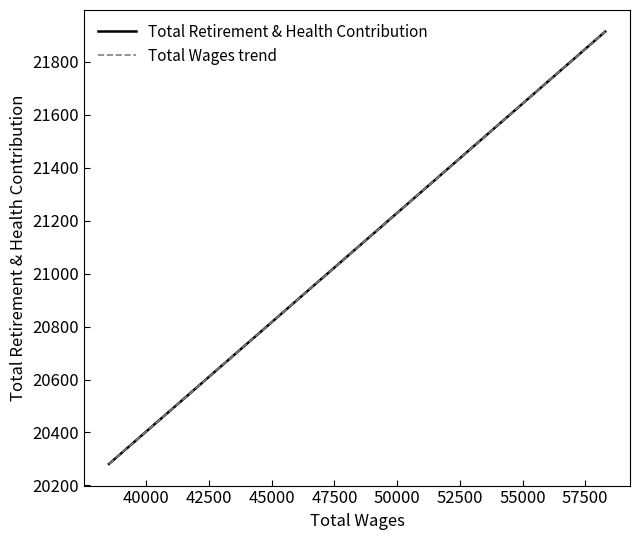

How many lines are shown in the chart?

2